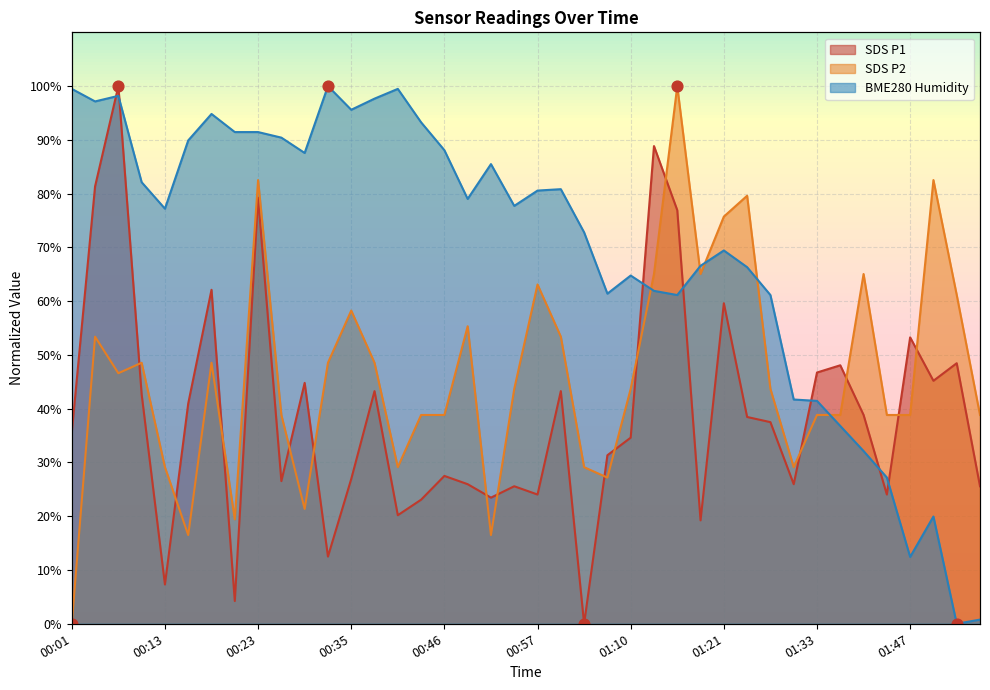

What is the total value across all series at 01:27?

142.3